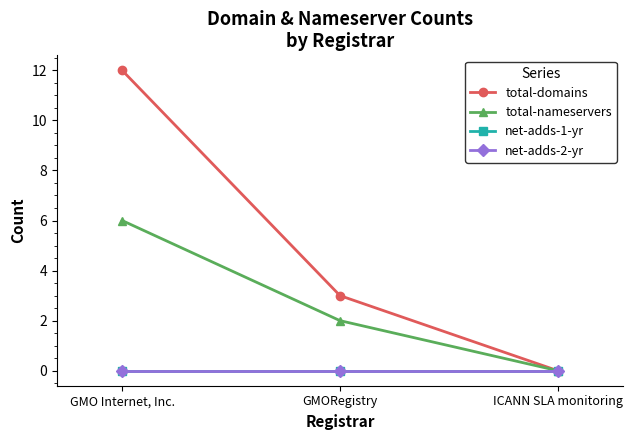

Is this an area chart (filled region under the line)?

No